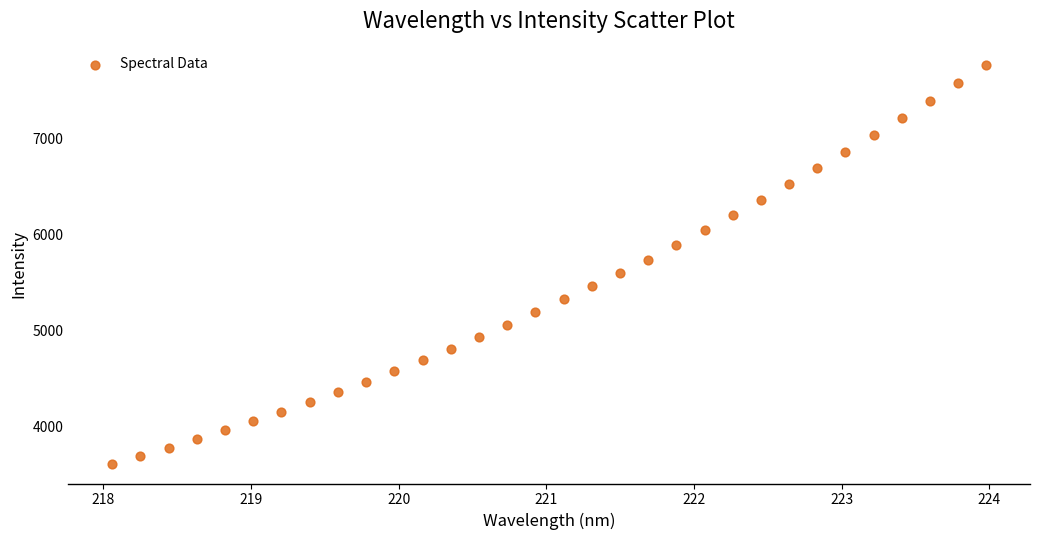

What is the range of Y values (max minus min)?

4159.1